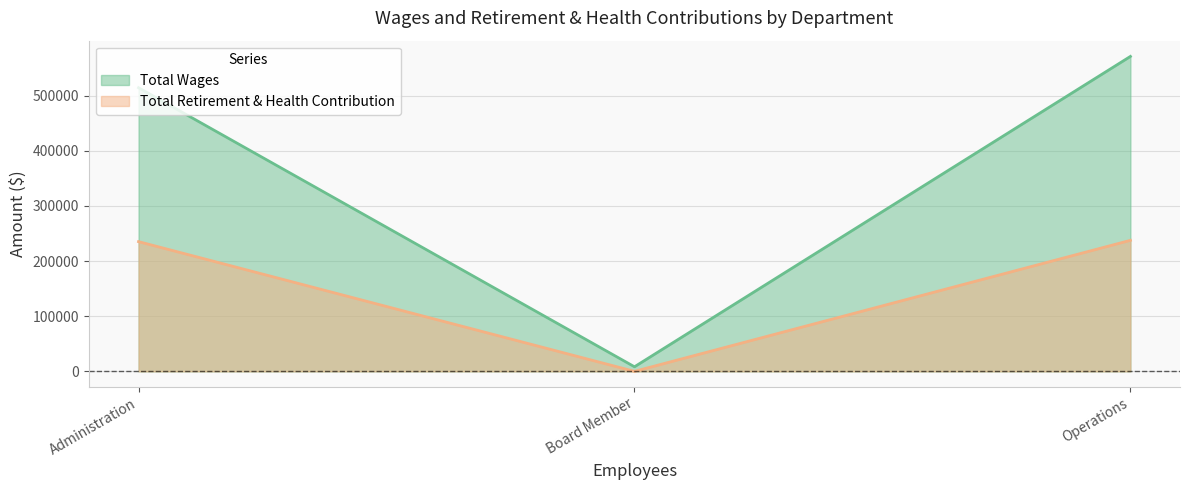

At which label is Total Wages closest to 289754?

Administration